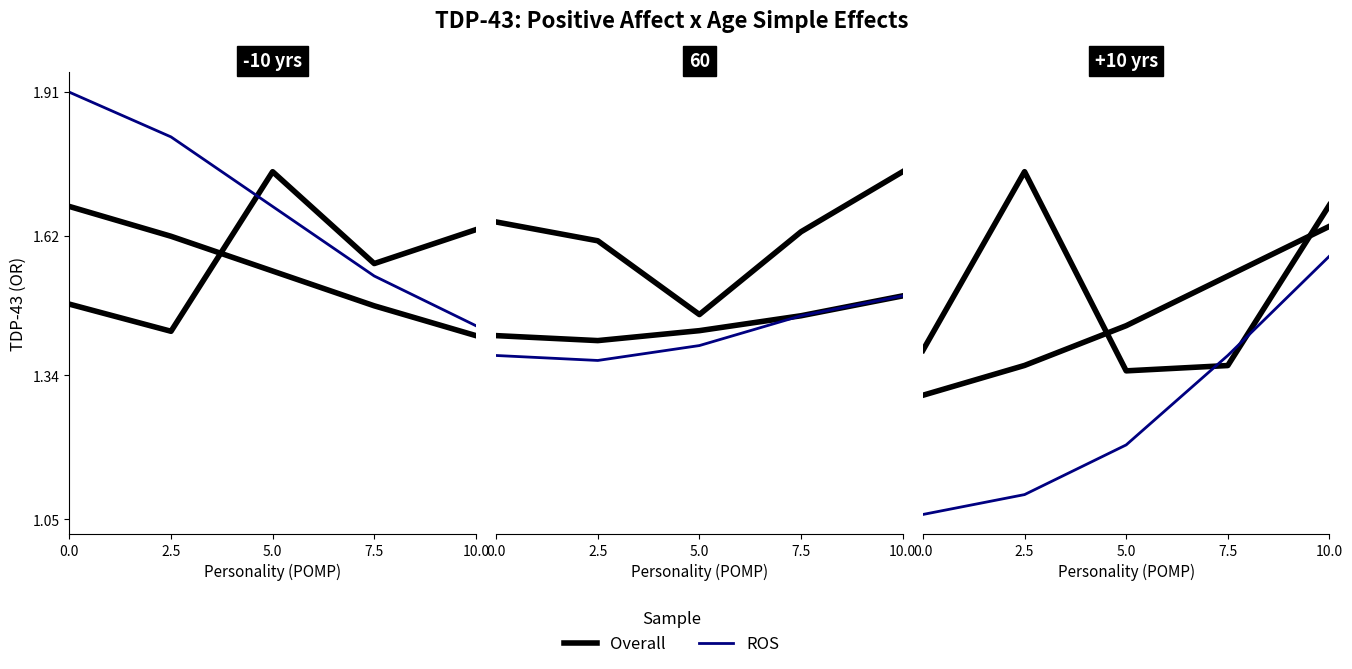

What is the difference between the Overall values at 2.5 and 5.0?

0.1